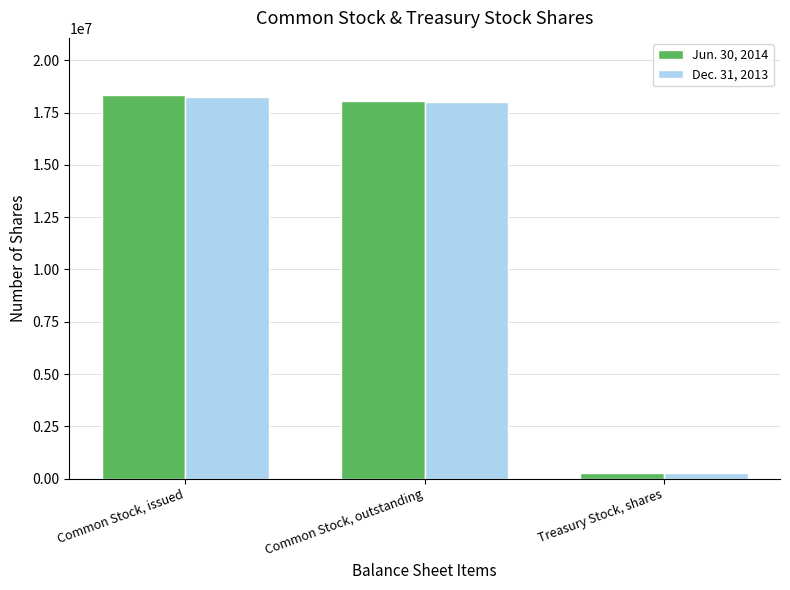

At which category is the sum across all series the highest?

Common Stock, issued